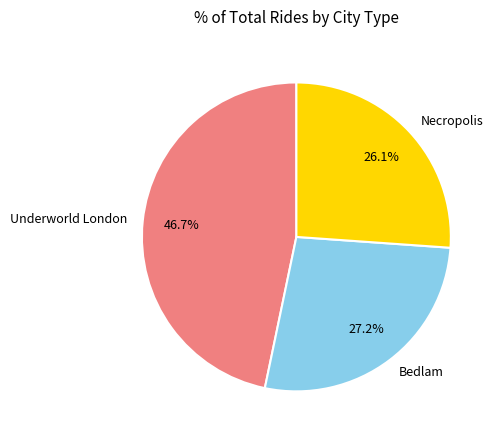

How much of the chart is everything except Bedlam?

72.8%